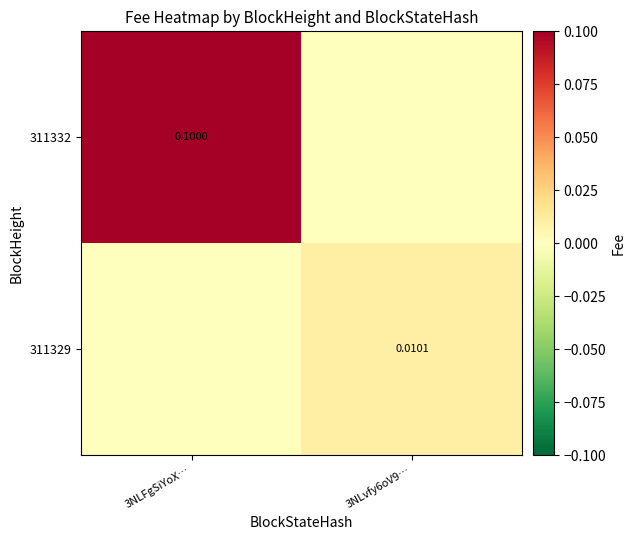

Where is 311329 nearest to the value 0?

3NLFgSiYoX…